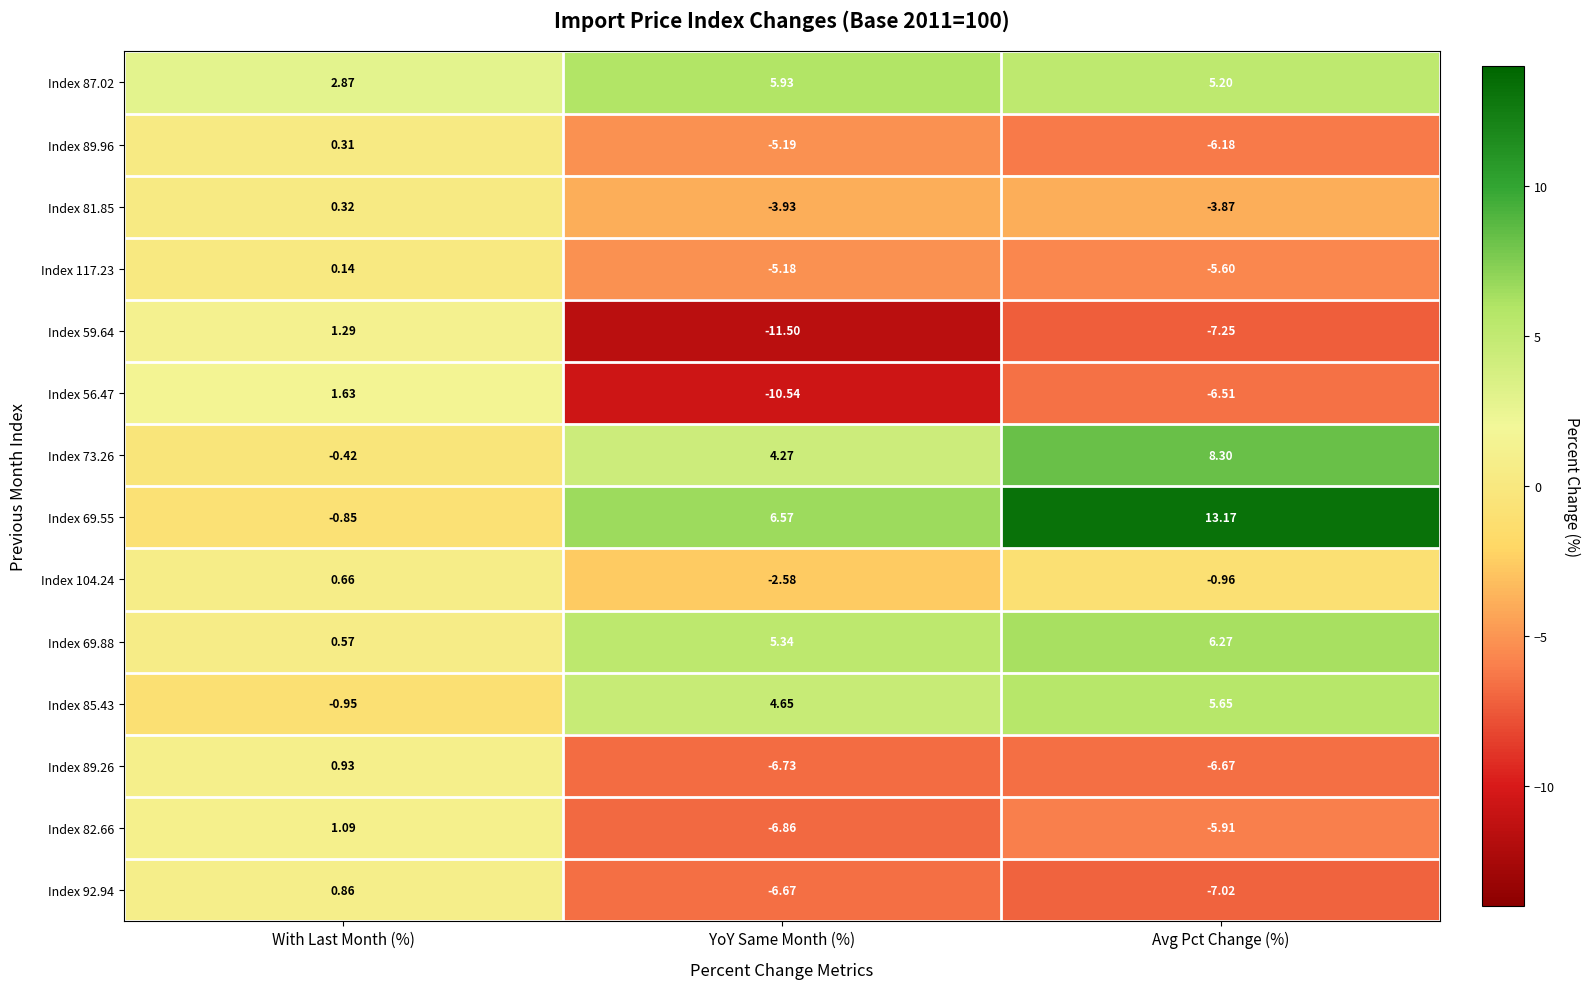

Which series has the largest total across all categories?

Index 69.55